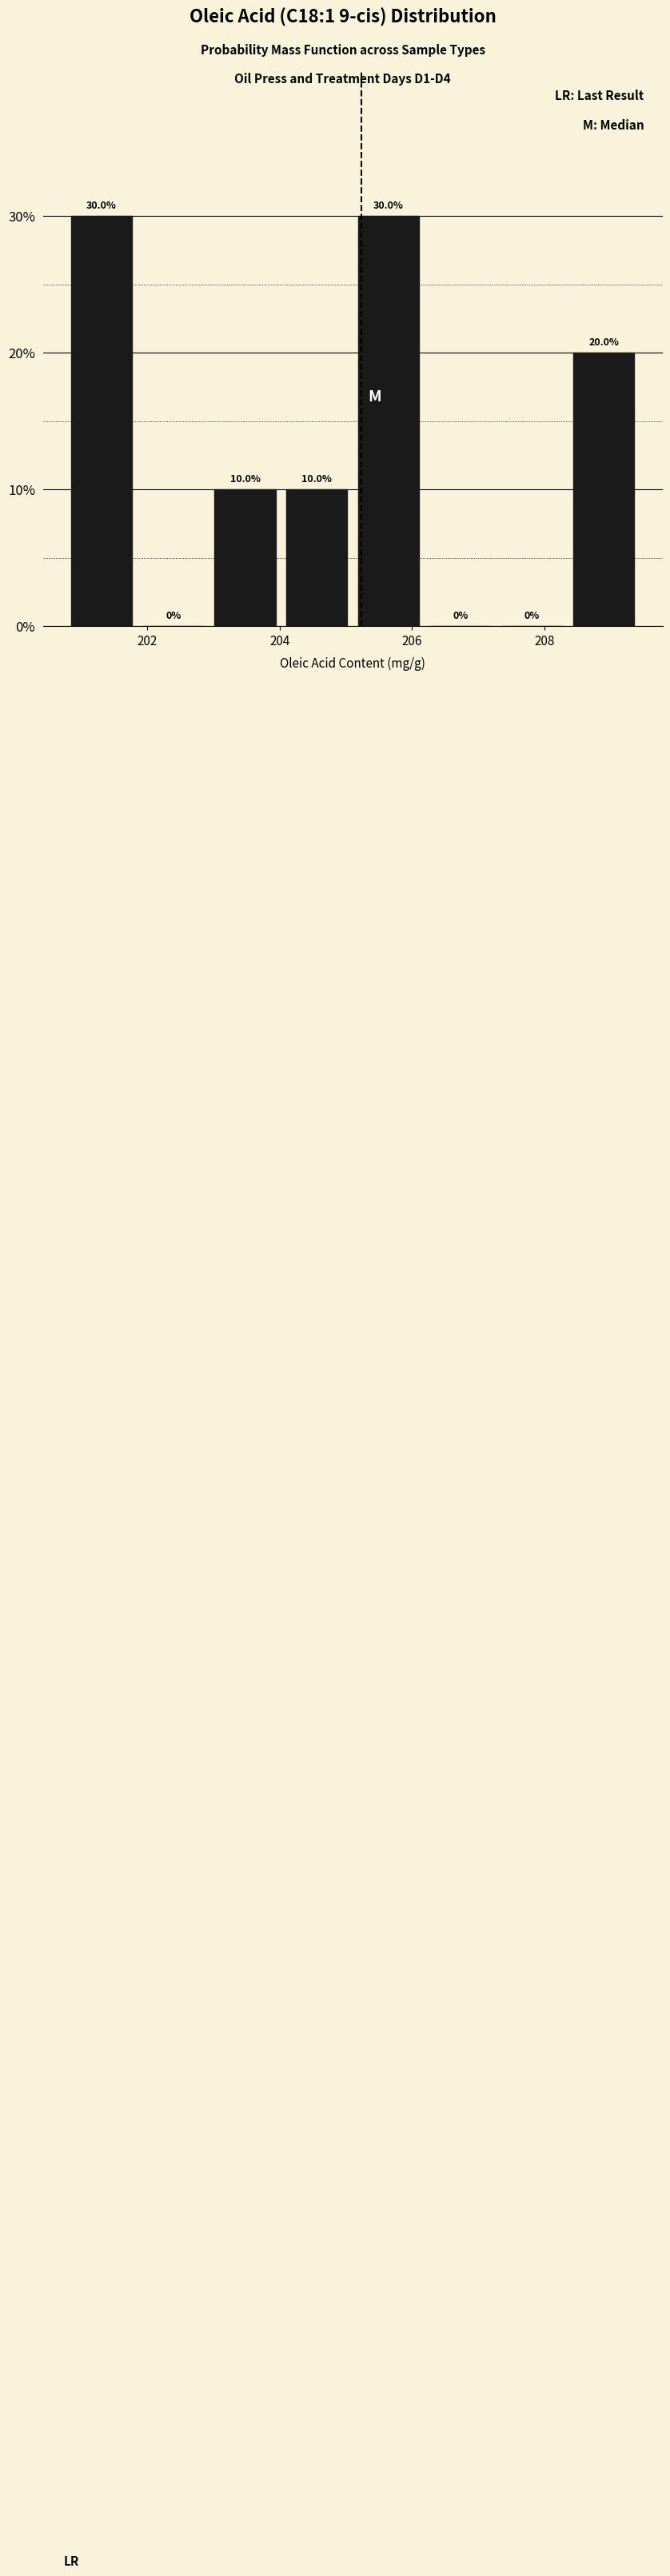

Reading left to right, list every bar in this chart as the range it spans on the x-axis followed by its height. The bar edges are not printed on the chart, so give them approximately, as read against the axis.

200.8 to 202.0: 30.0
202.0 to 203.0: 0.0
203.0 to 204.2: 10.0
204.2 to 205.2: 10.0
205.2 to 206.2: 30.0
206.2 to 207.4: 0.0
207.4 to 208.4: 0.0
208.4 to 209.6: 20.0